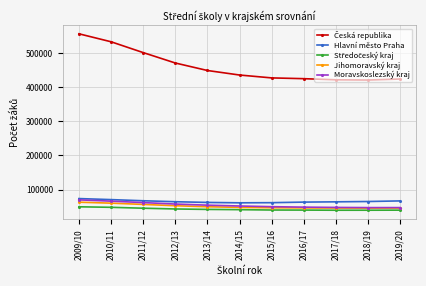

What is the label of the 9th point from the right?

2011/12